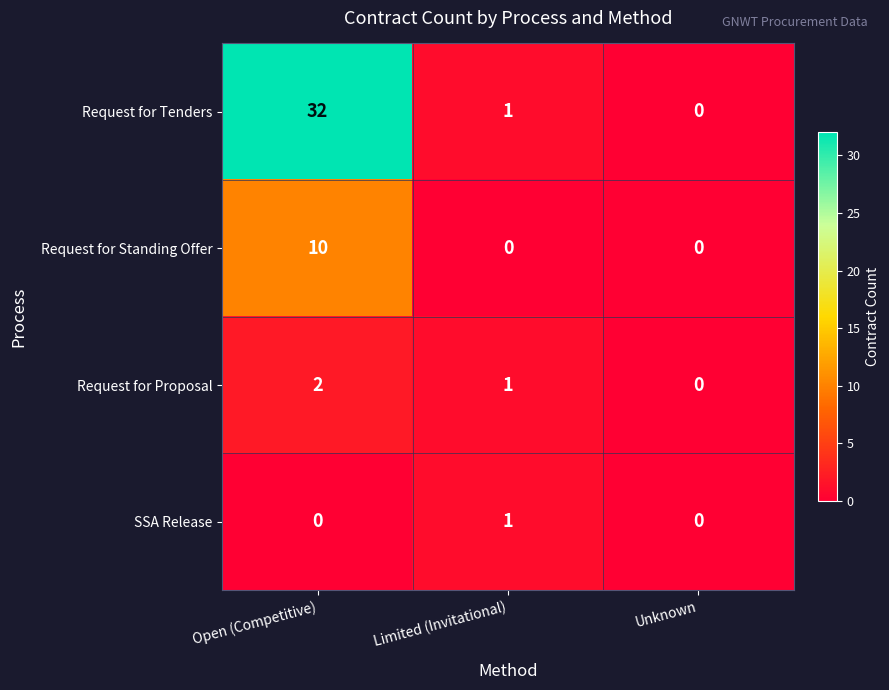

List the series in order of their peak value, lowest first.

SSA Release, Request for Proposal, Request for Standing Offer, Request for Tenders